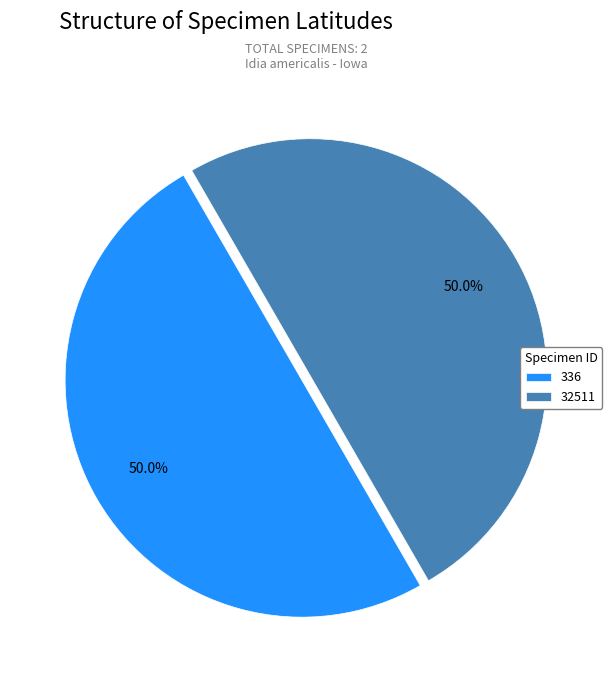

To the nearest percent, what is the average slice percentage?

50%